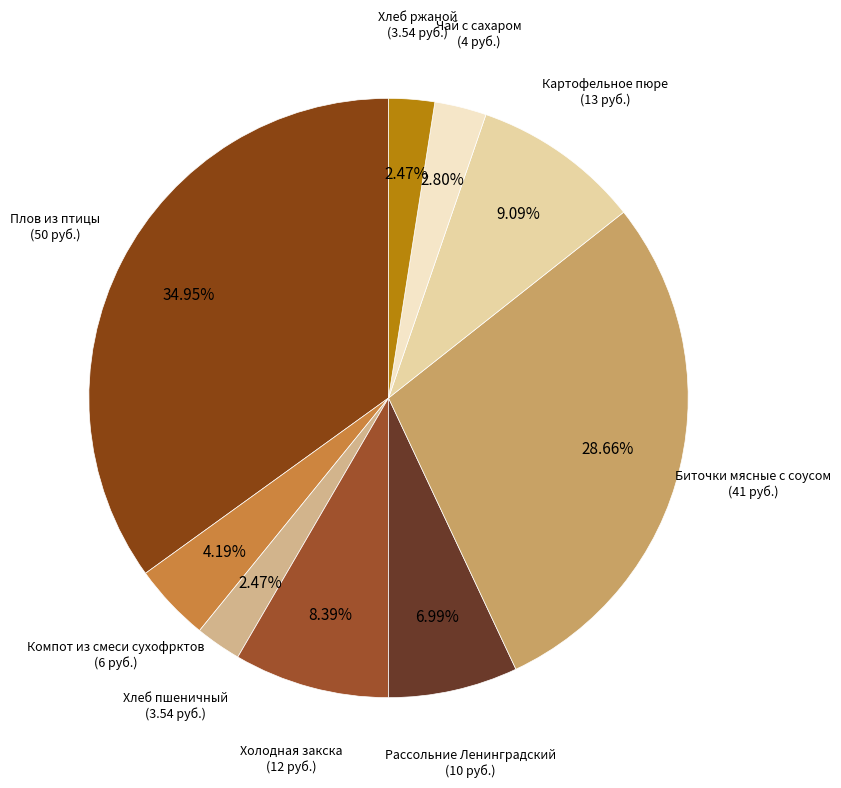

Which category has the biggest portion of the pie?

Плов из птицы